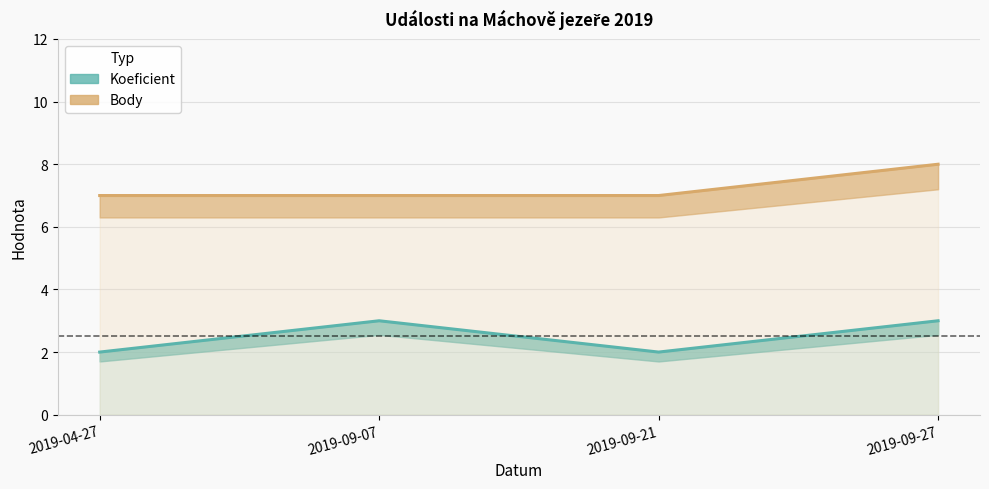

How many lines are shown in the chart?

2